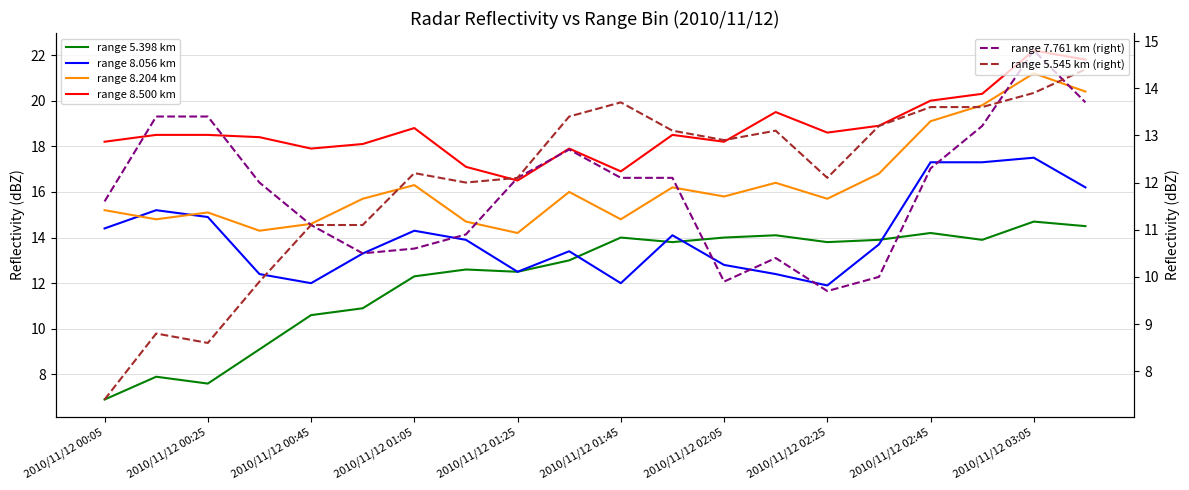

At which label does range 8.500 km first exceed 18?

2010/11/12 00:05